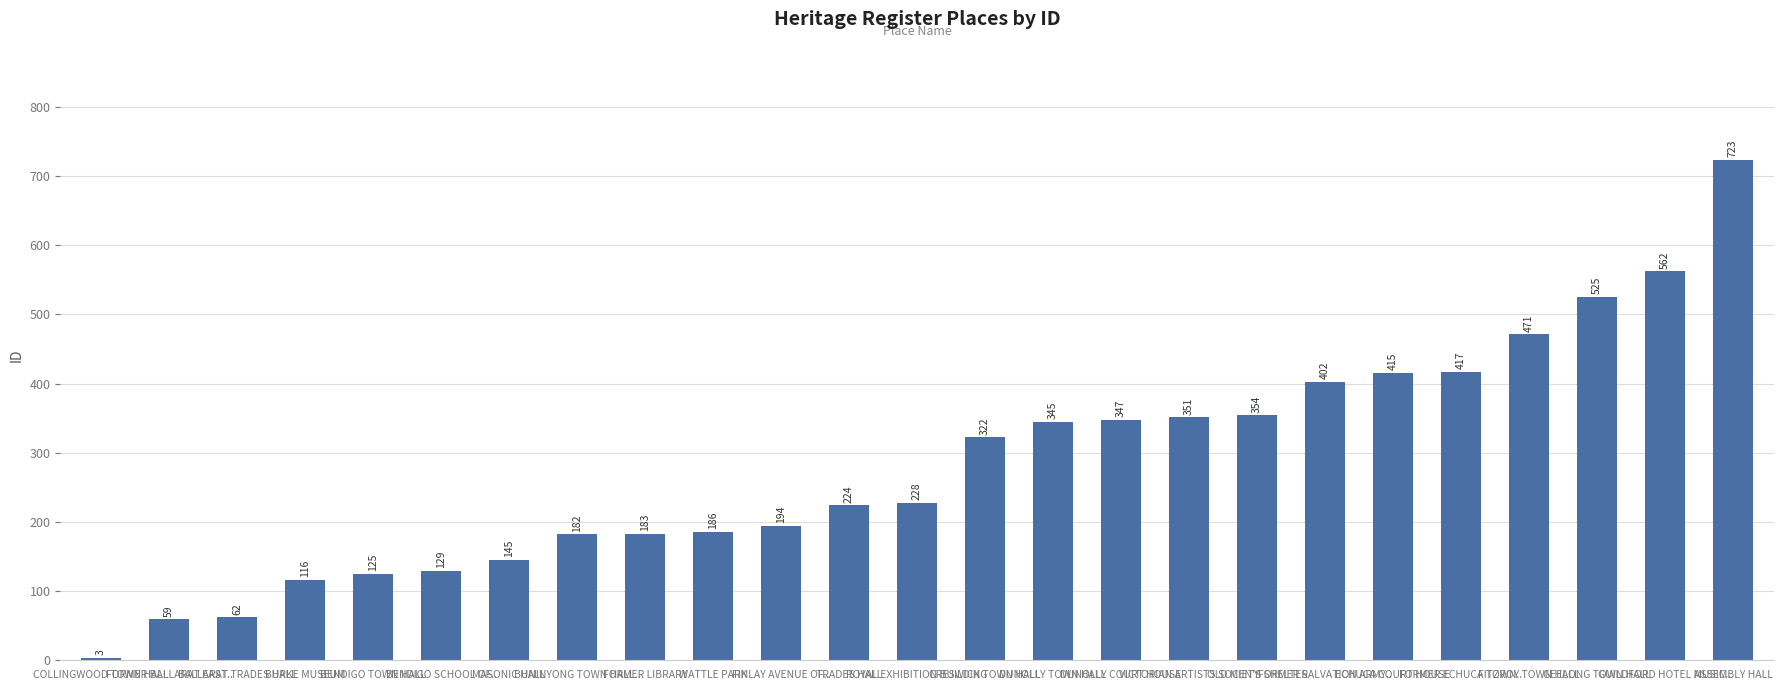

Reading left to right, transcribe all the data shown in this chart.

3	59	62	116	125	129	145	182	183	186	194	224	228	322	345	347	351	354	402	415	417	471	525	562	723